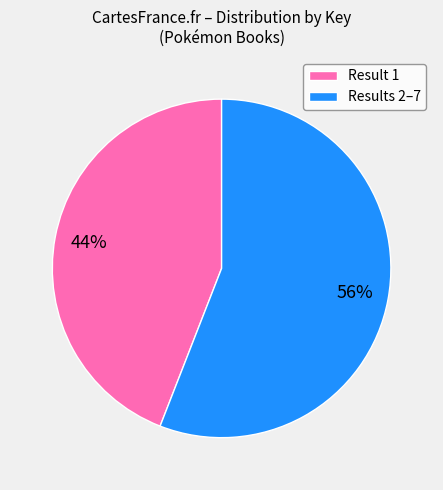

Rank the categories by value from lowest to highest.

Result 1, Results 2–7